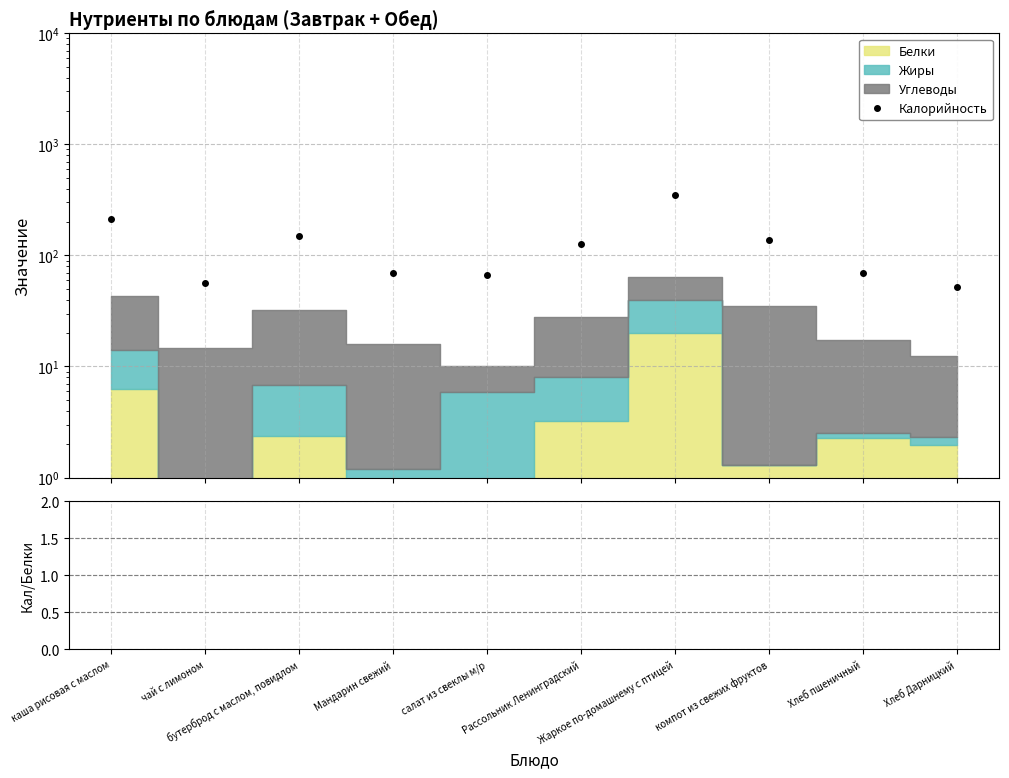

Which category has the highest value across all series?

Жаркое по-домашнему с птицей